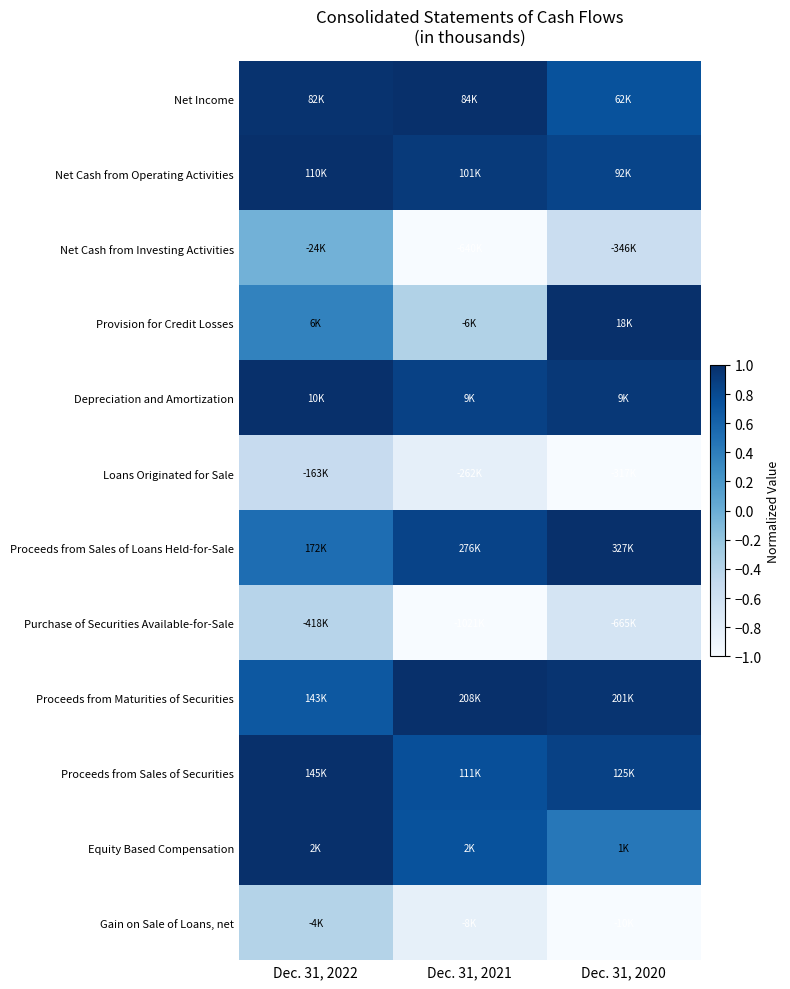

Count the number of data series in this chart.

12